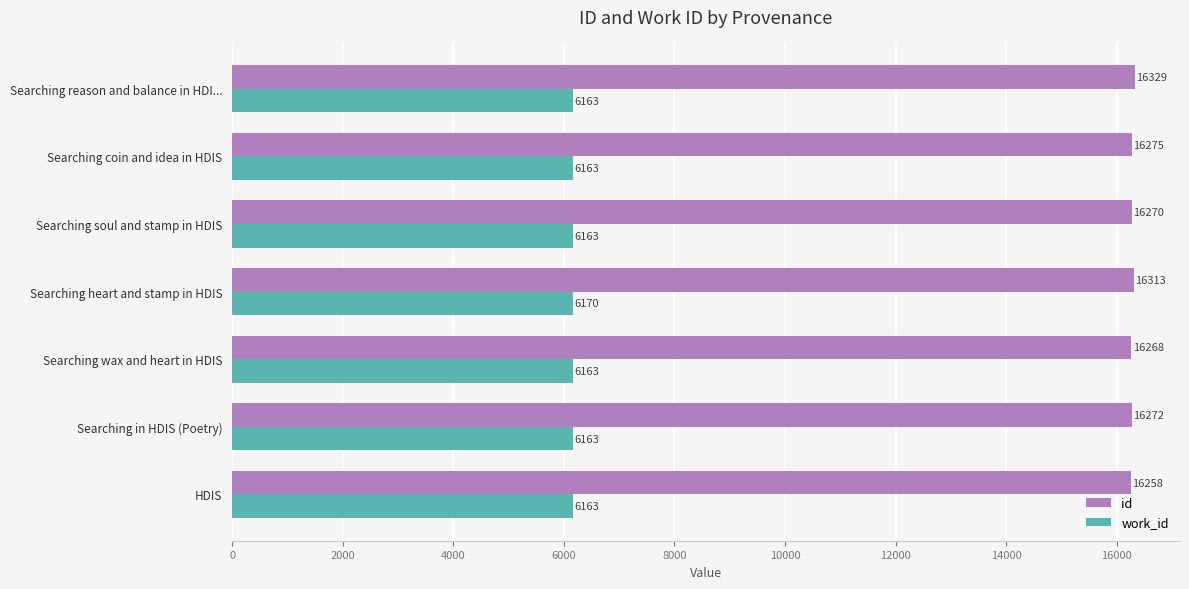

What is the sum of all work_id values?

43148.0